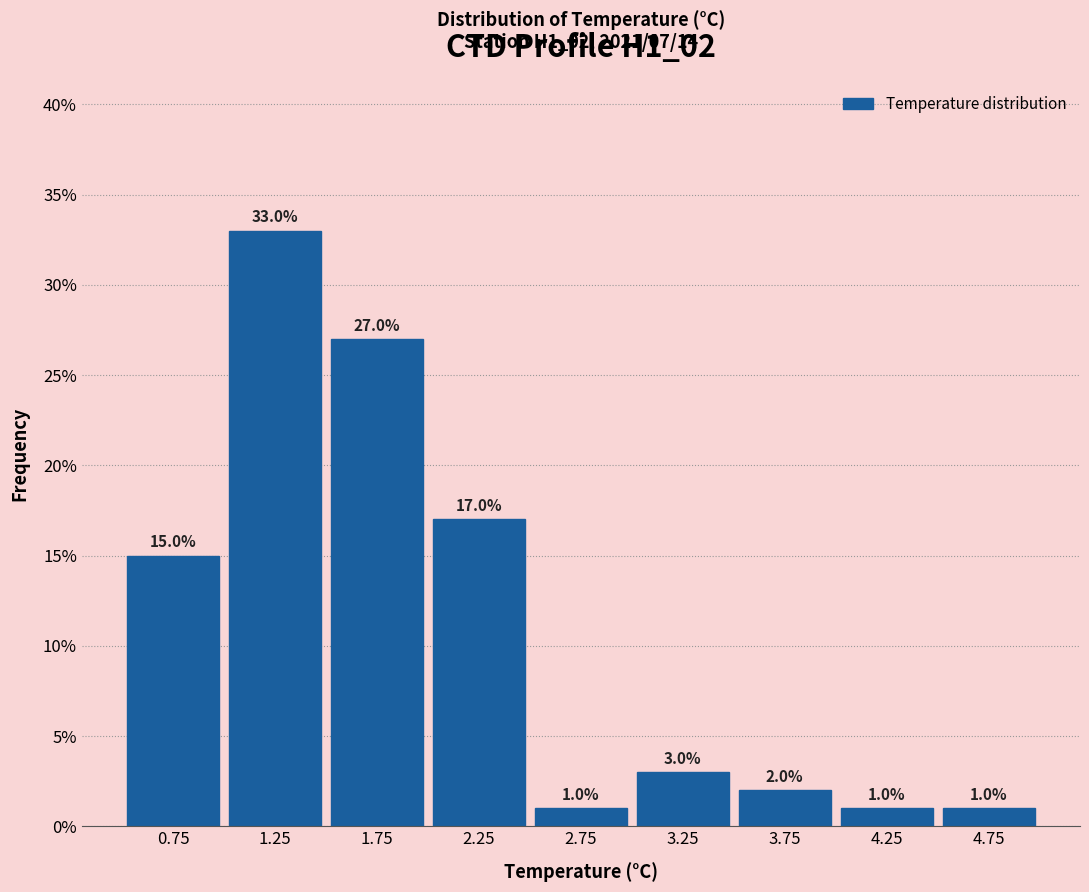

Reading left to right, transcribe this chart: for each bar, give the range it covers on the x-axis and its height.

0.5 to 1.0: 15.0
1.0 to 1.5: 33.0
1.5 to 2.0: 27.0
2.0 to 2.5: 17.0
2.5 to 3.0: 1.0
3.0 to 3.5: 3.0
3.5 to 4.0: 2.0
4.0 to 4.5: 1.0
4.5 to 5.0: 1.0